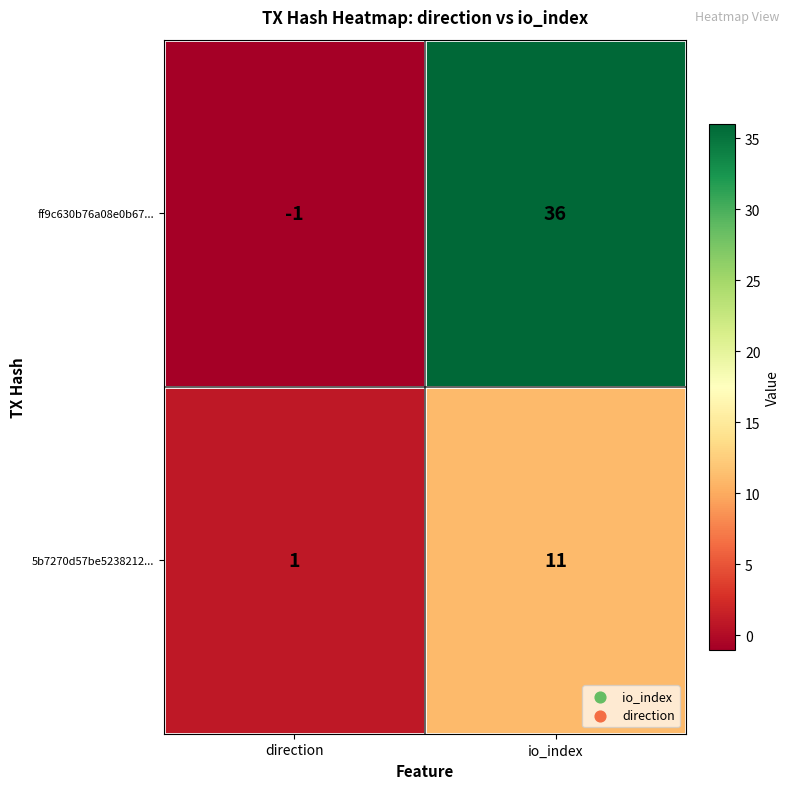

At which category is the sum across all series the highest?

io_index